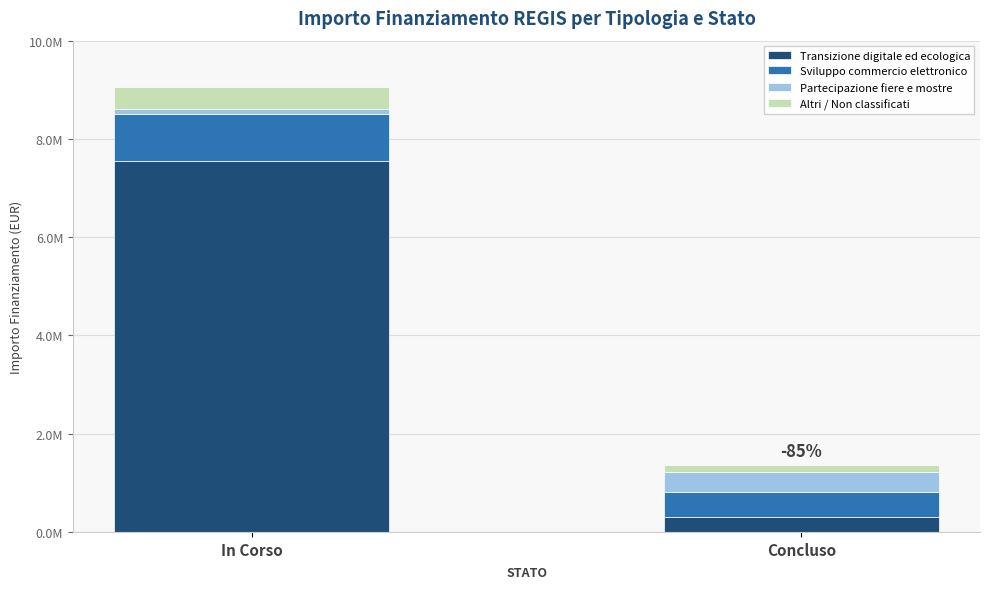

Are the bars horizontal?

No